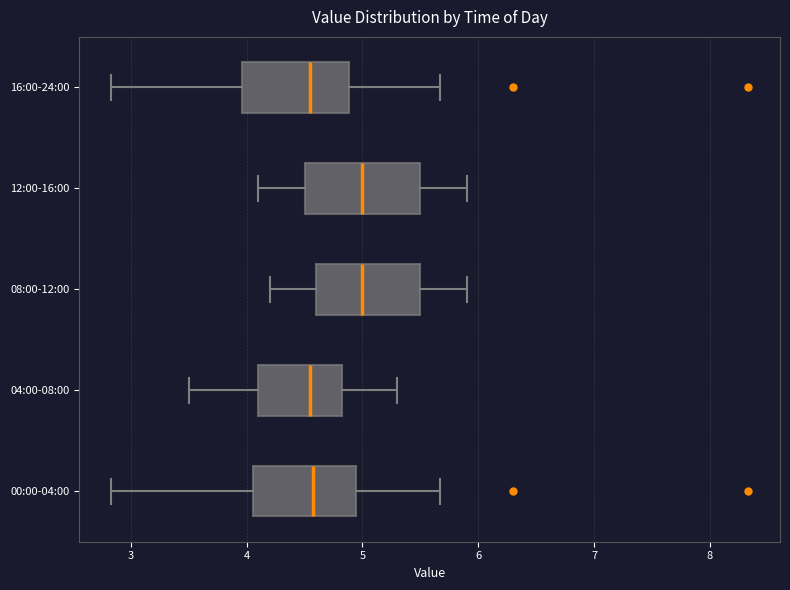

Where does the right whisker of the box for 00:00-04:00 end on the x-axis? The values are not printed on the chart, so give them approximately, as read against the axis.

5.7